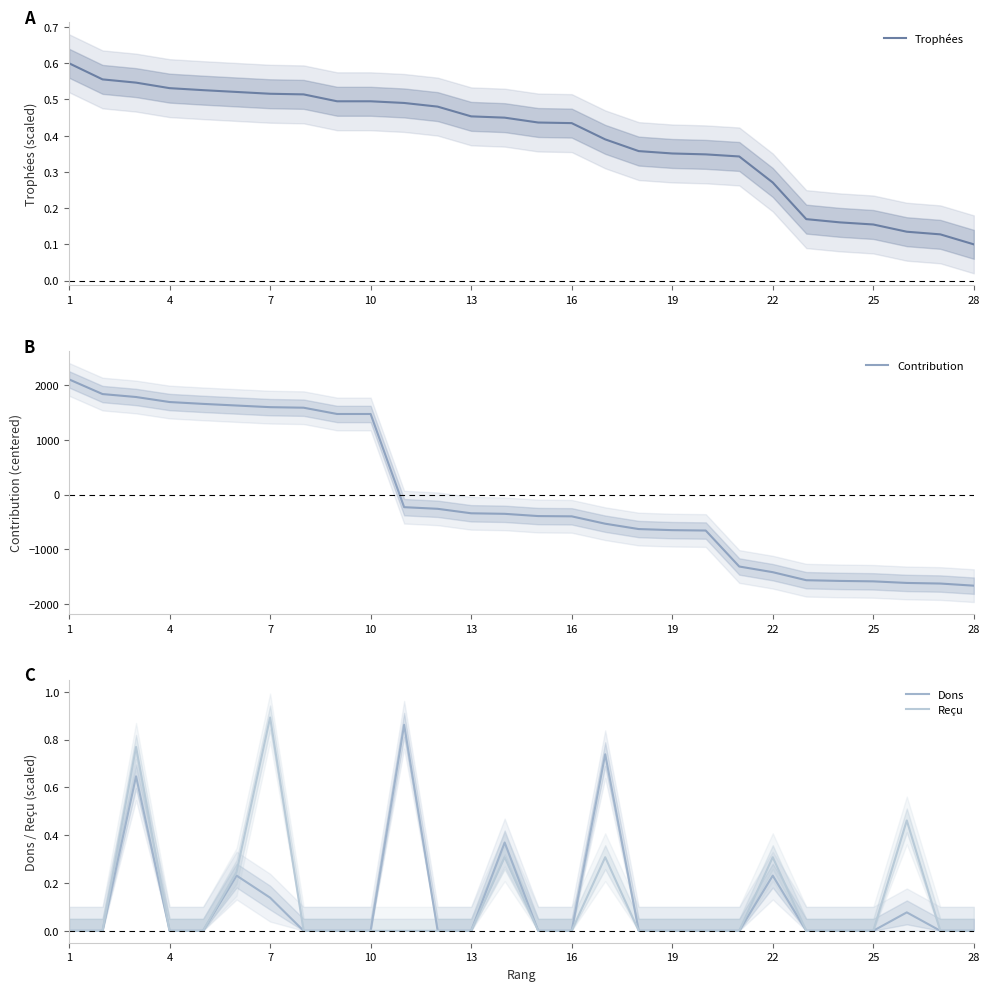

The Trophées series shows 0.7 at 13. True or false?

False